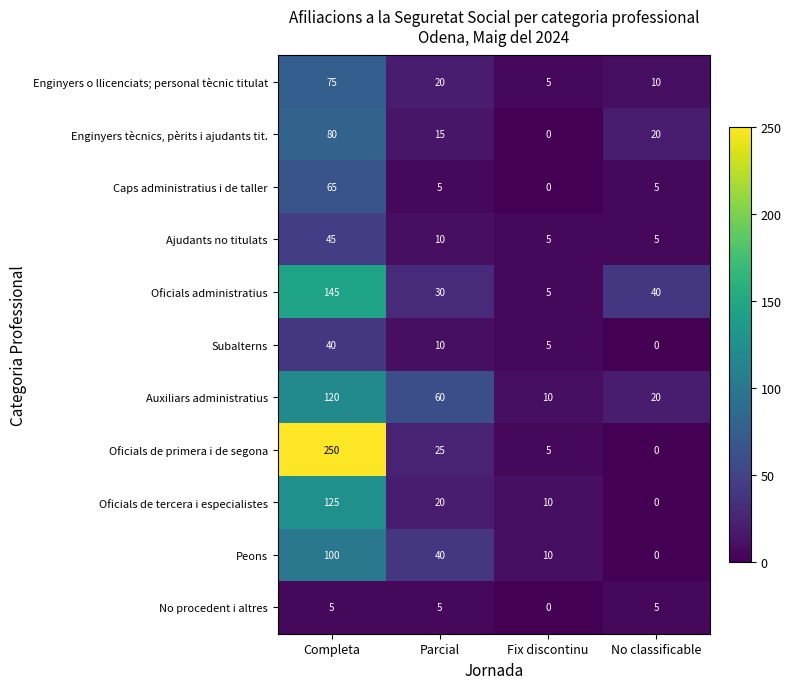

Which series has the widest spread of values?

Oficials de primera i de segona